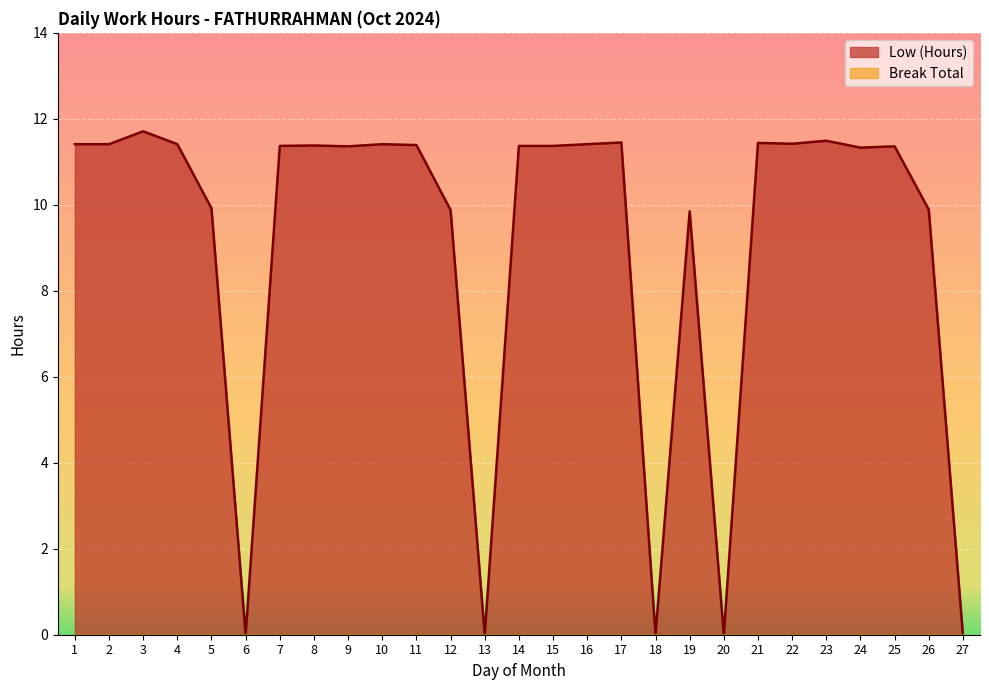

Reading left to right, transcribe all the data shown in this chart.

1=11.4	2=11.4	3=11.7	4=11.4	5=9.9	6=0.0	7=11.4	8=11.4	9=11.4	10=11.4	11=11.4	12=9.9	13=0.0	14=11.4	15=11.4	16=11.4	17=11.4	18=0.0	19=9.8	20=0.0	21=11.4	22=11.4	23=11.5	24=11.3	25=11.4	26=9.9	27=0.0